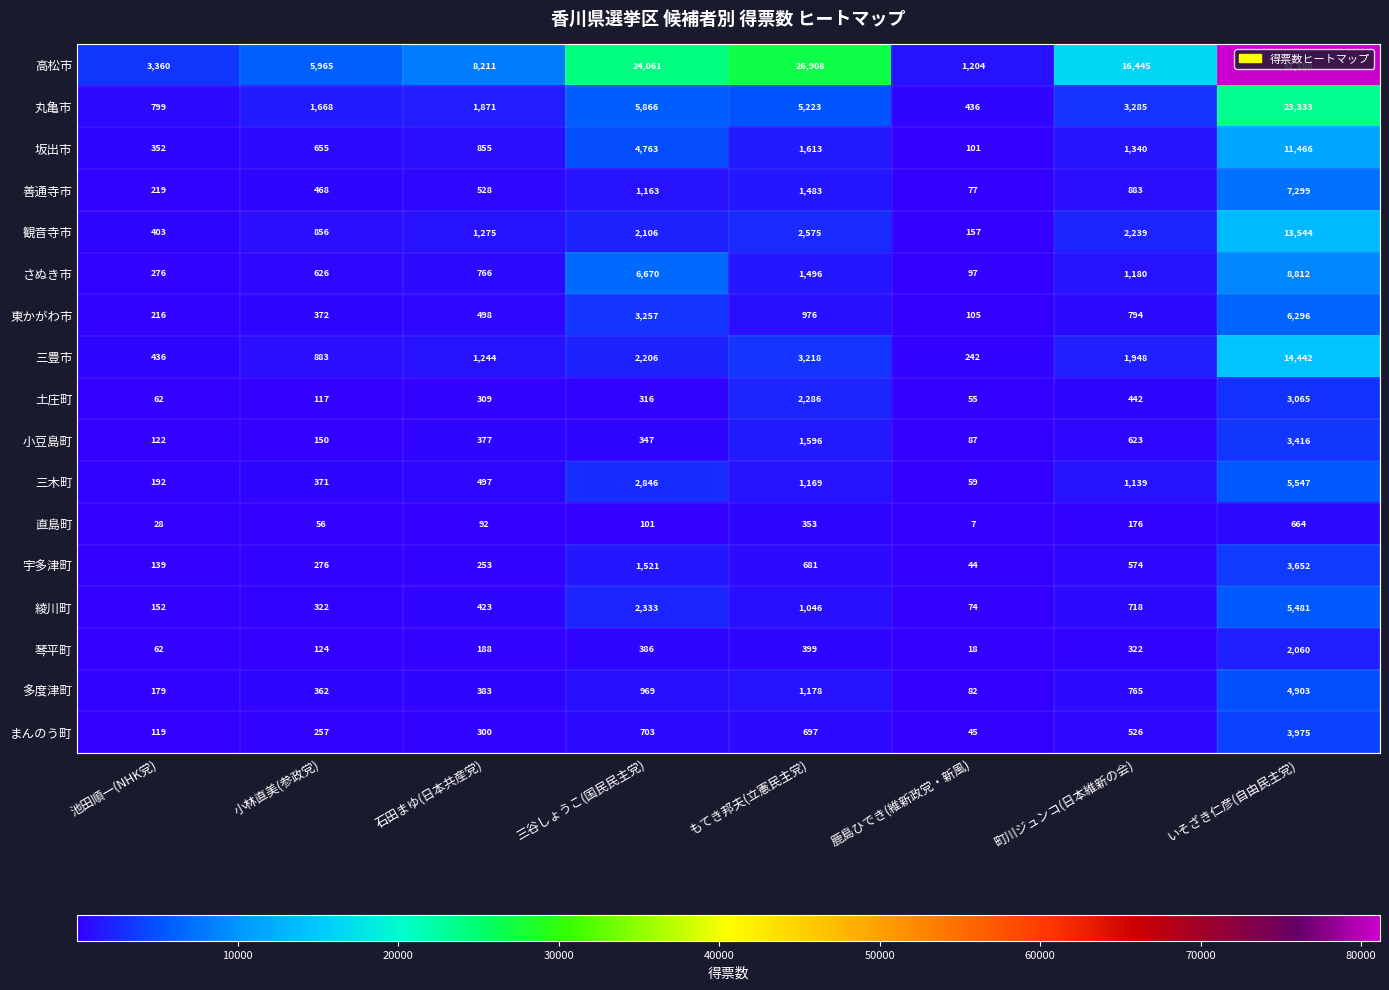

Which category has the highest value across all series?

いそざき仁彦(自由民主党)